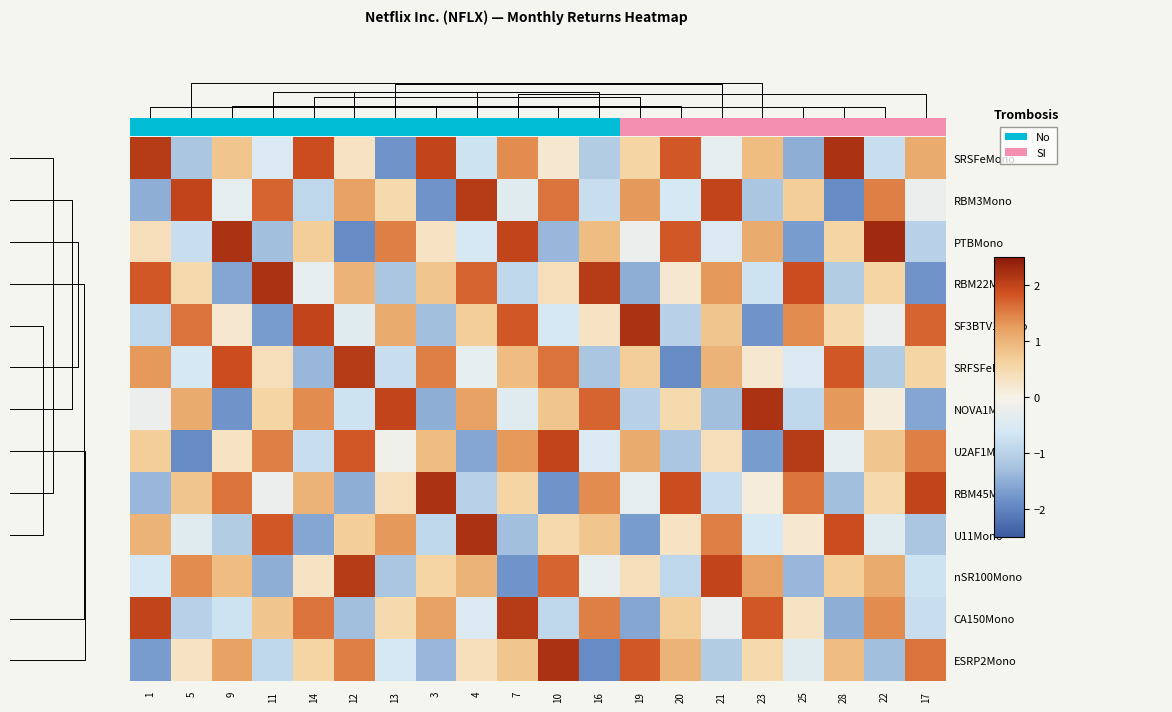

At which category is the sum across all series the highest?

10